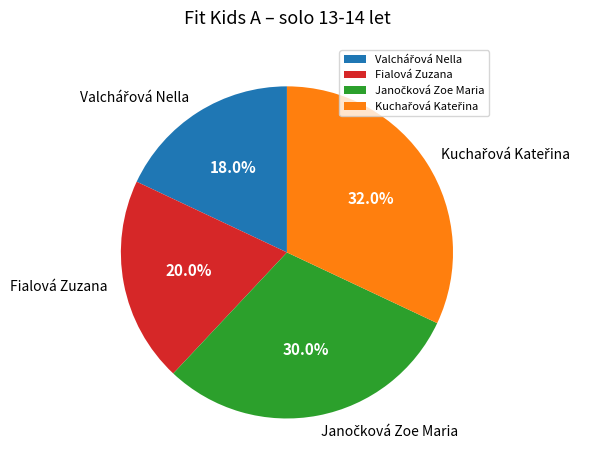

Is there a majority slice in this chart?

No